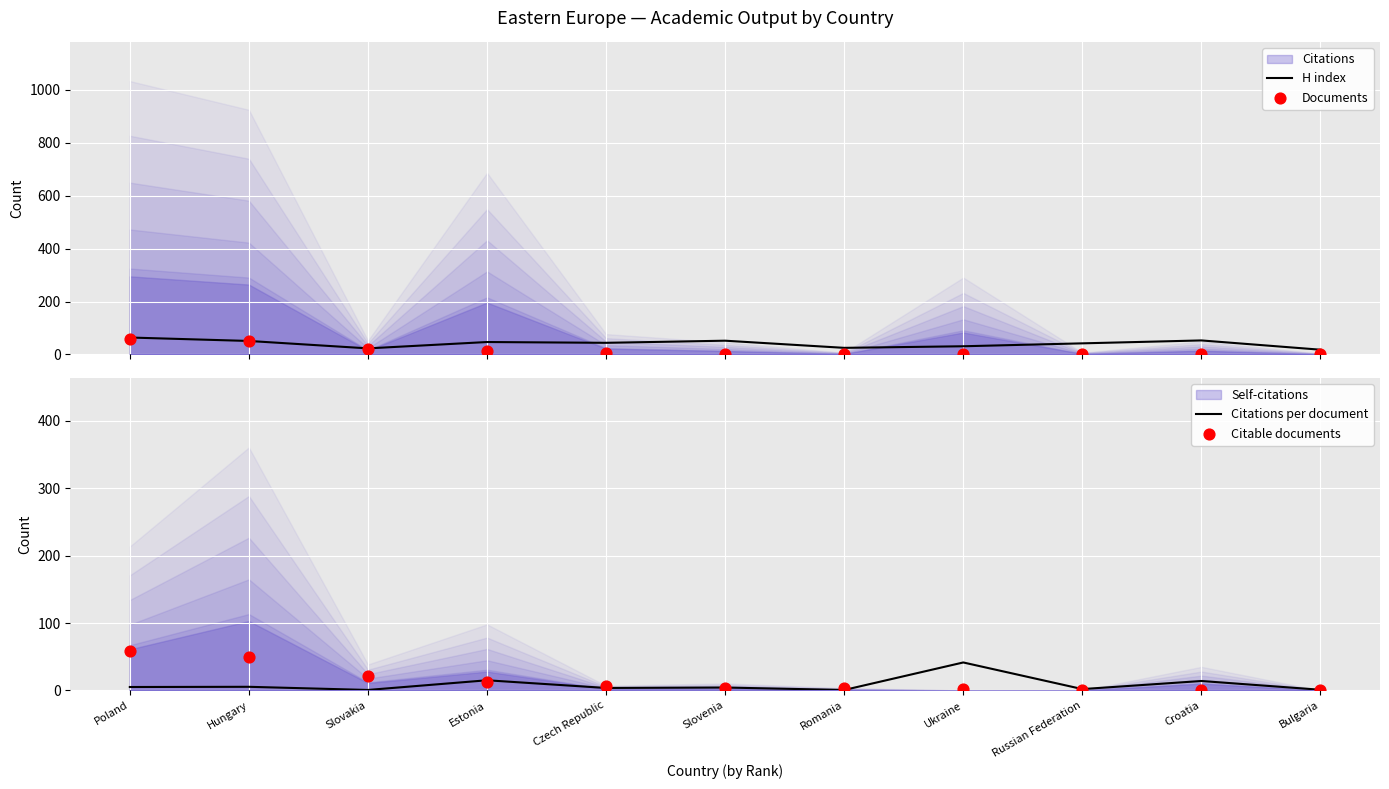

At how many categories does at least one series exceed 50?

4